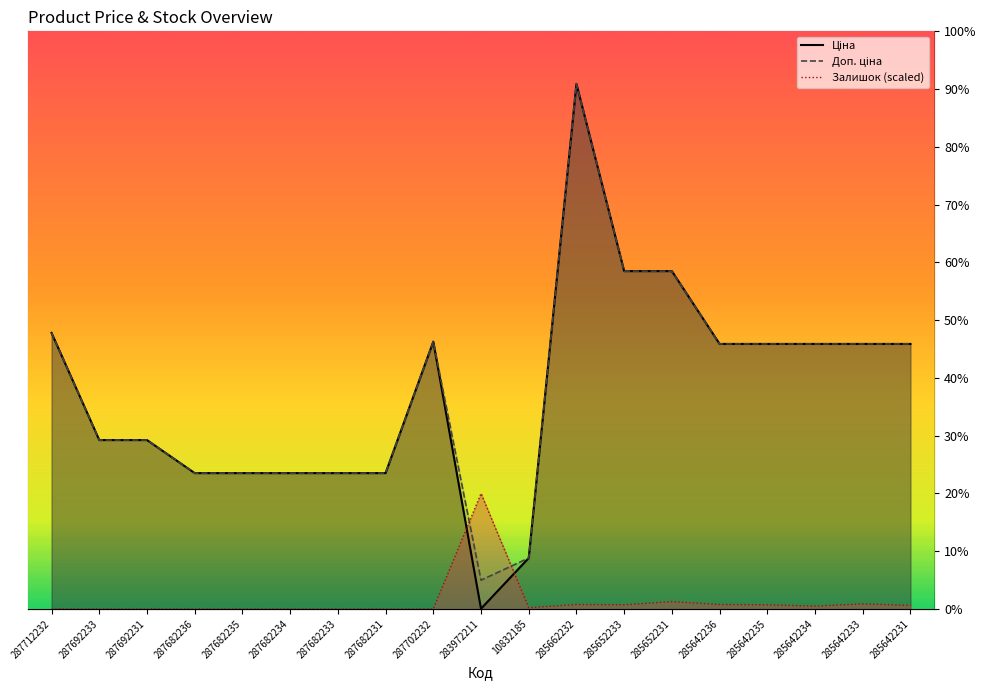

What is the value of the Залишок (scaled) point at the 14th from the left?

821.2